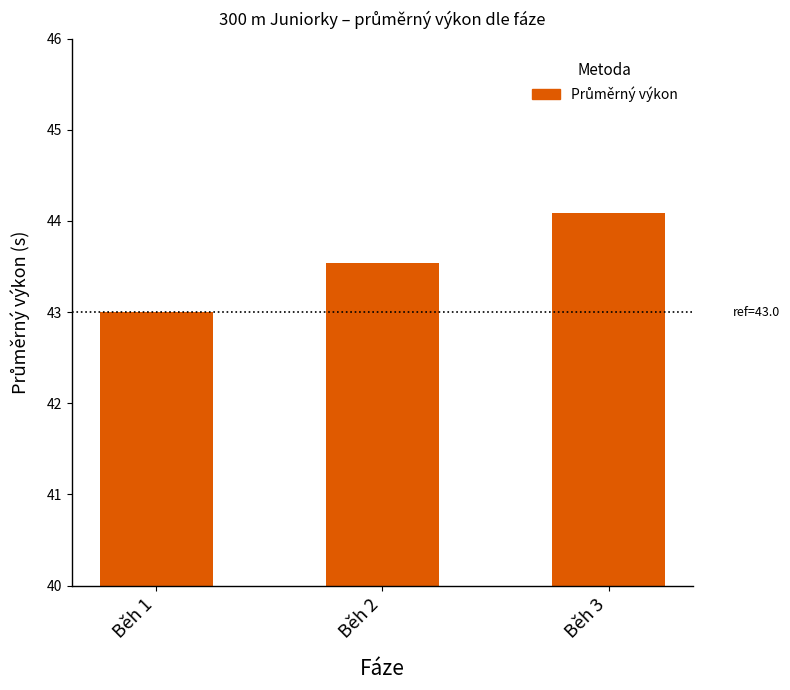

Which label corresponds to the smallest value in the chart?

Běh 1